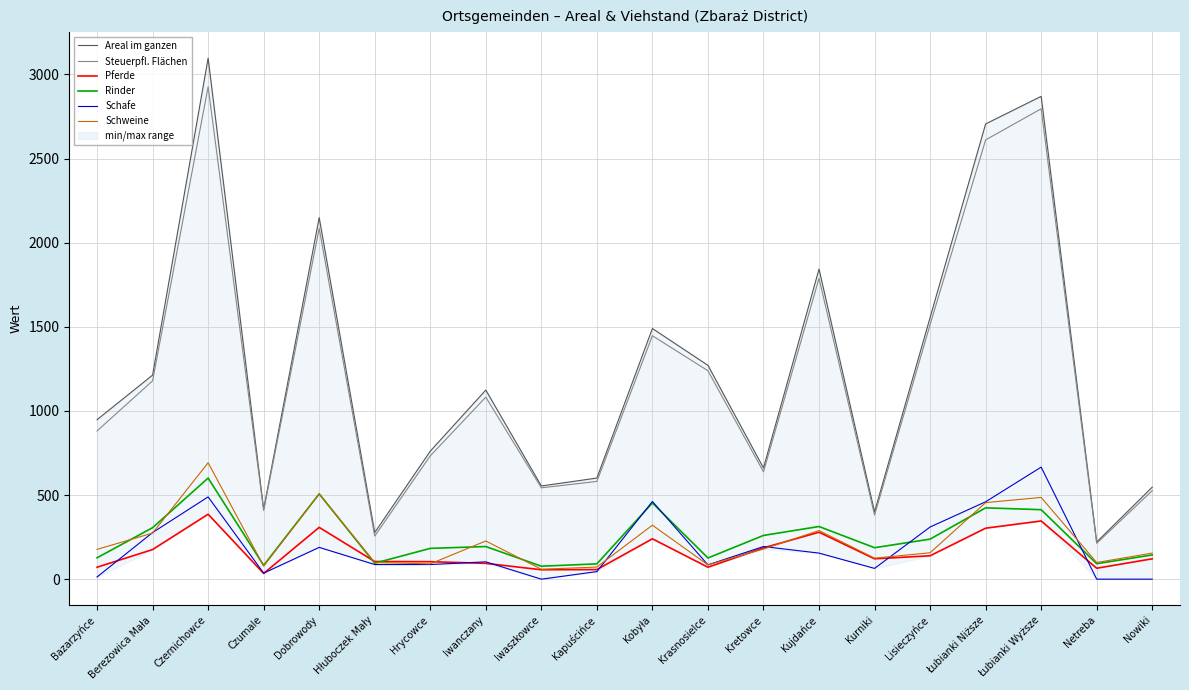

Is it true that Schafe equals 45 at Kapuścińce?

True